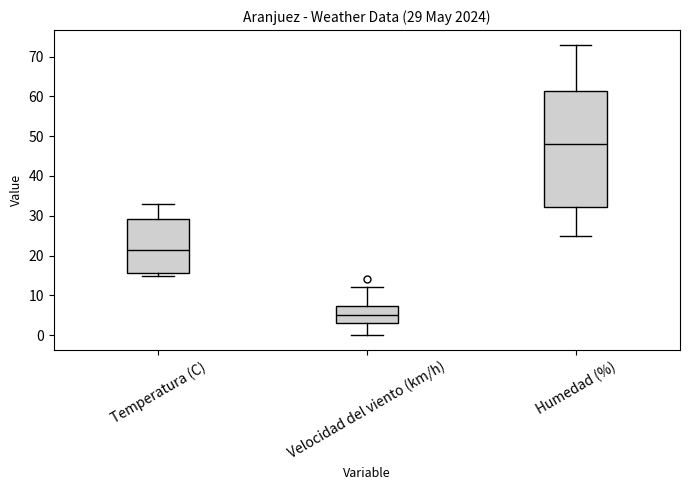

Which box is the tallest, from its lower edge to its upper edge?

Humedad (%)